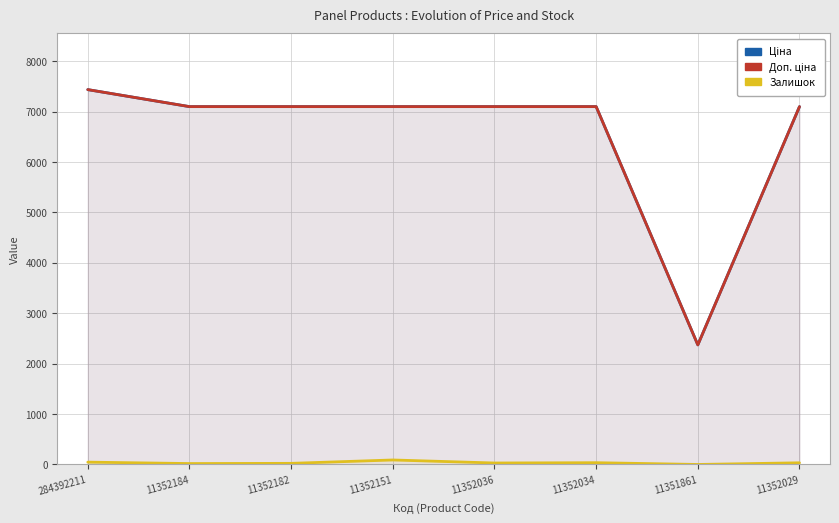

What is the label of the 5th point from the right?

11352151